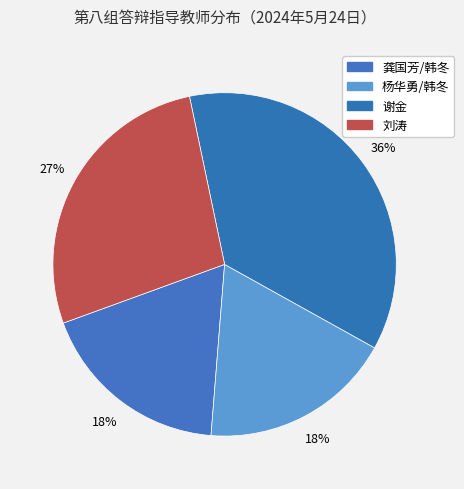

To the nearest percent, what is the average slice percentage?

25%